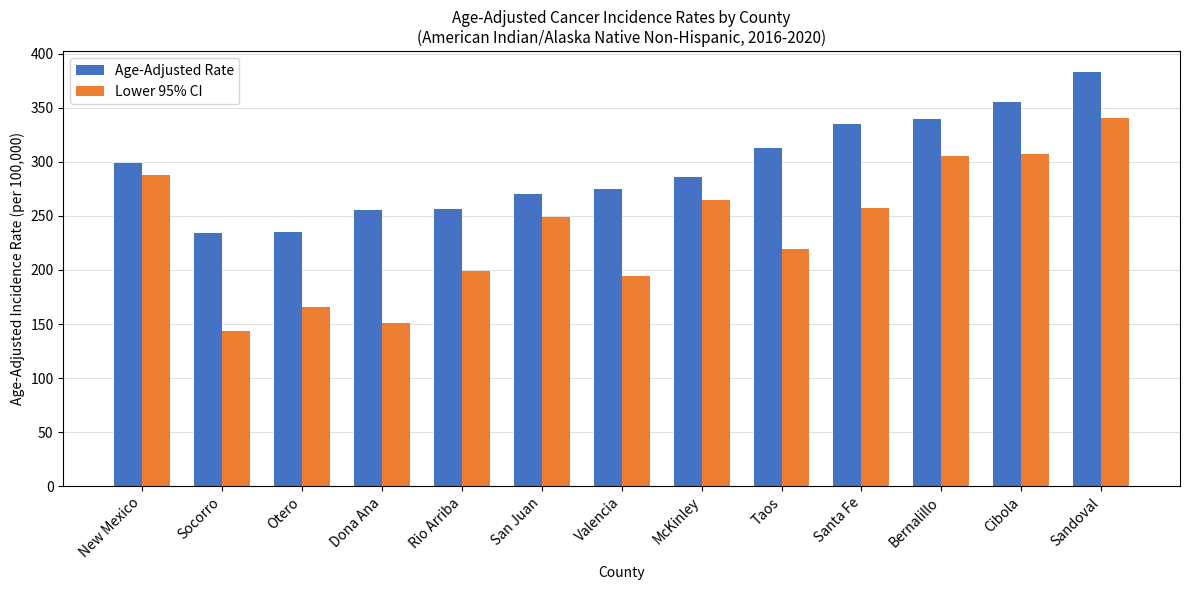

What position from the right is Santa Fe?

4